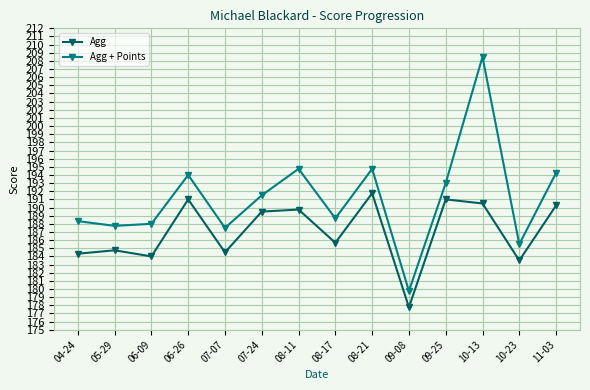

The value of Agg at 09-25 is 191.0. True or false?

True